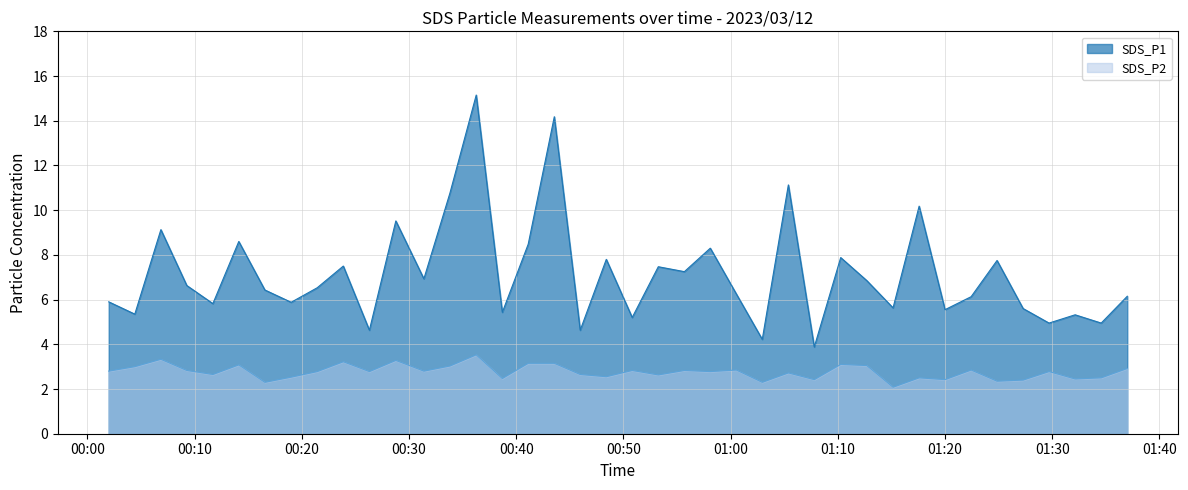

At which label does SDS_P1 first exceed 6?

2023/03/12 00:06:51